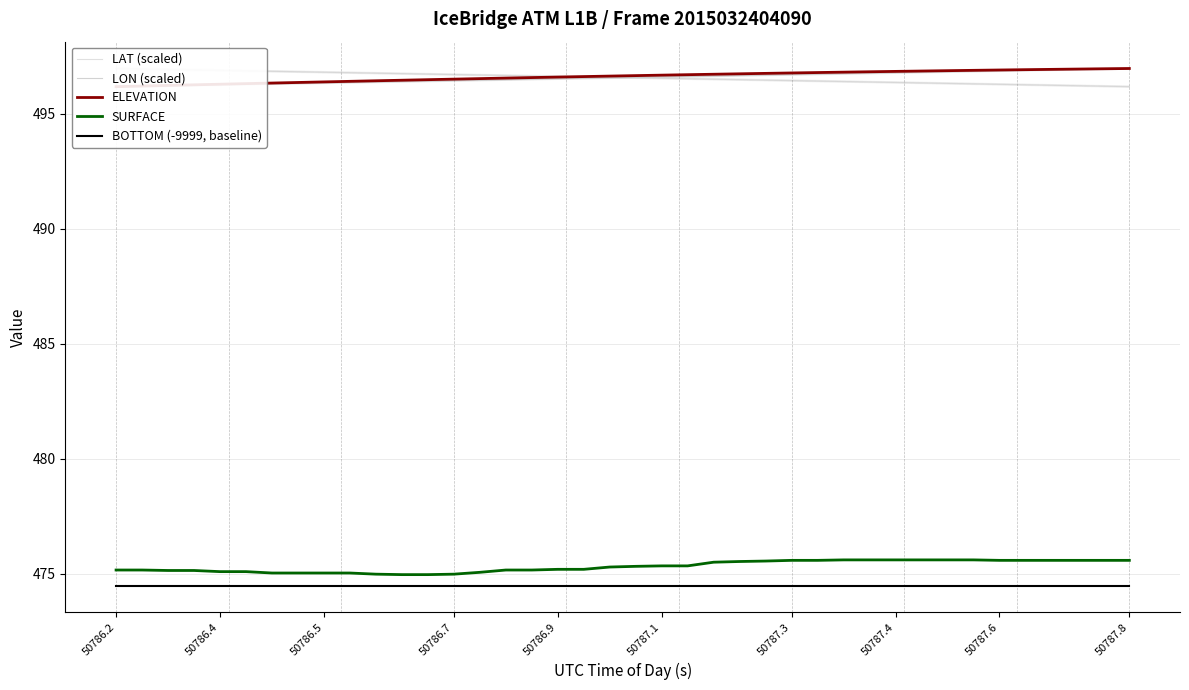

Reading right to left, what are all the values shown in this chart?

LAT (scaled): 496.2	496.2	496.2	496.2	496.3	496.3	496.3	496.3	496.3	496.4	496.4	496.4	496.4	496.4	496.5	496.5	496.5	496.5	496.5	496.6	496.6	496.6	496.6	496.6	496.7	496.7	496.7	496.7	496.7	496.8	496.8	496.8	496.8	496.8	496.9	496.9	496.9	496.9	496.9	497.0
LON (scaled): 497.0	496.9	496.9	496.9	496.9	496.9	496.8	496.8	496.8	496.8	496.8	496.7	496.7	496.7	496.7	496.7	496.6	496.6	496.6	496.6	496.6	496.5	496.5	496.5	496.5	496.5	496.4	496.4	496.4	496.4	496.4	496.3	496.3	496.3	496.3	496.3	496.2	496.2	496.2	496.2
ELEVATION: 497.0	496.9	496.9	496.9	496.9	496.9	496.9	496.9	496.8	496.8	496.8	496.8	496.8	496.8	496.7	496.7	496.7	496.7	496.7	496.7	496.6	496.6	496.6	496.6	496.5	496.5	496.5	496.5	496.4	496.4	496.4	496.4	496.4	496.3	496.3	496.3	496.2	496.2	496.2	496.2
SURFACE: 475.6	475.6	475.6	475.6	475.6	475.6	475.6	475.6	475.6	475.6	475.6	475.6	475.6	475.6	475.6	475.5	475.5	475.4	475.4	475.3	475.3	475.2	475.2	475.2	475.2	475.1	475.0	475.0	475.0	475.0	475.0	475.0	475.0	475.0	475.1	475.1	475.1	475.1	475.2	475.2
BOTTOM (-9999, baseline): 474.5	474.5	474.5	474.5	474.5	474.5	474.5	474.5	474.5	474.5	474.5	474.5	474.5	474.5	474.5	474.5	474.5	474.5	474.5	474.5	474.5	474.5	474.5	474.5	474.5	474.5	474.5	474.5	474.5	474.5	474.5	474.5	474.5	474.5	474.5	474.5	474.5	474.5	474.5	474.5